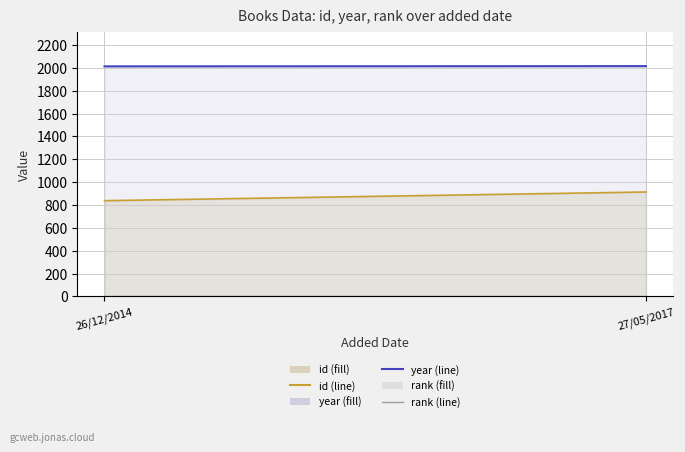

True or false: id has a value of 567 at 26/12/2014.

False